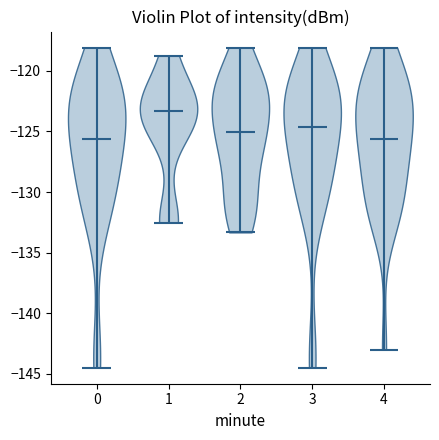

What is the lowest point the violin at x = 3 reaches on the y-axis? The values are not printed on the chart, so give them approximately, as read against the axis.

-144.5